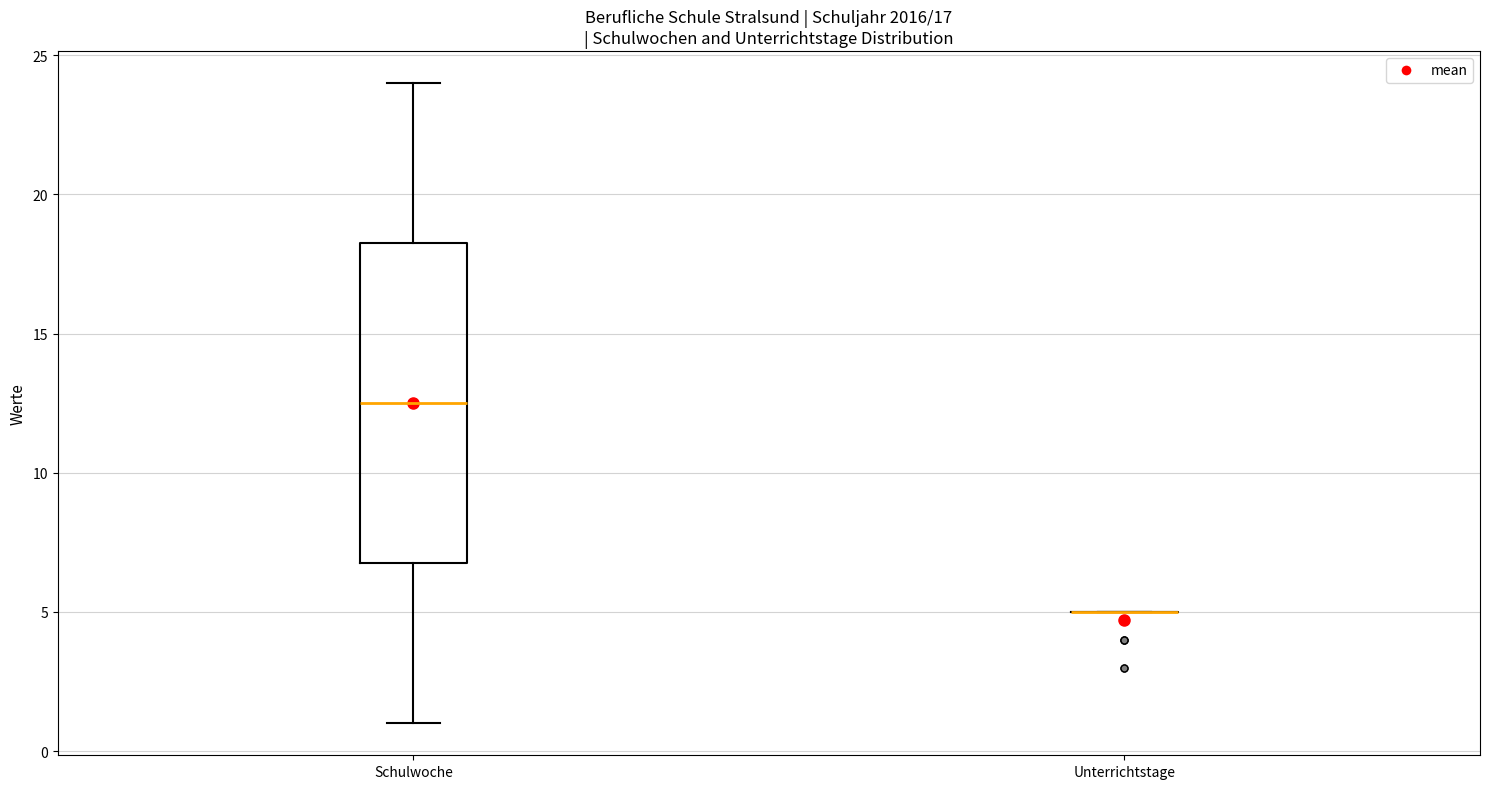

Reading left to right, transcribe this box plot: for each box, give where its median line is, the range the box spans, and where its two whiskers end, as read against the y-axis. The values are not printed on the chart, so give them approximately, as read against the axis.

Schulwoche: median 12.5, box 7.0 to 18.5, whiskers 1.0 to 24.0
Unterrichtstage: box collapsed to a line at 5.0, whiskers 5.0 to 5.0